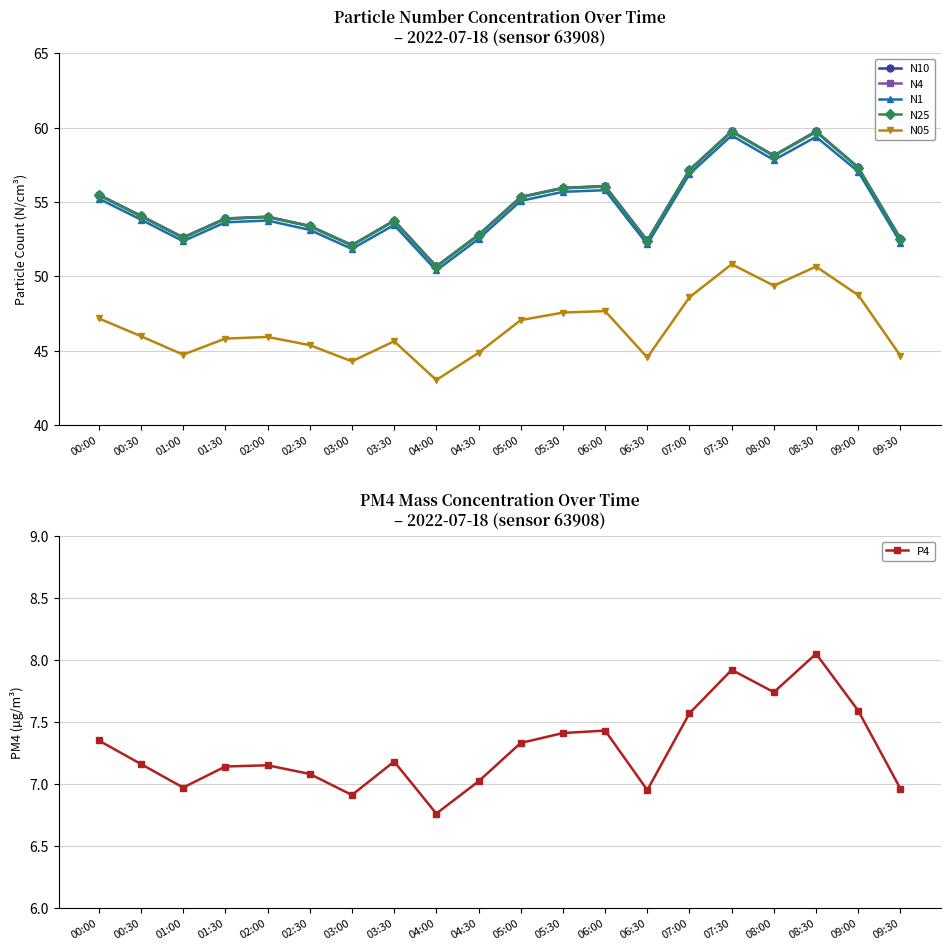

Rank the series by their maximum value, from highest to lowest.

N10, N4, N25, N1, N05, P4